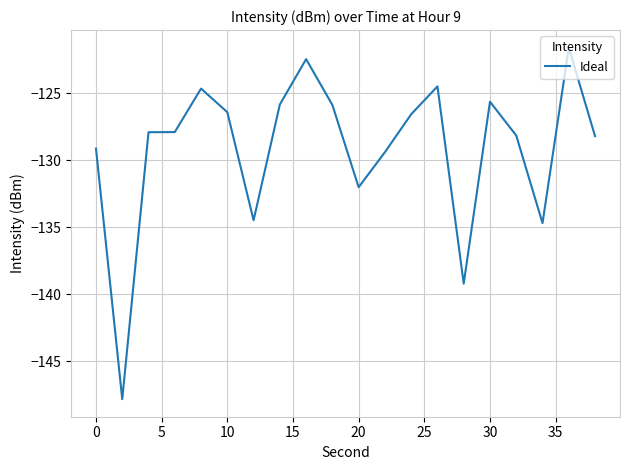

What is the smallest value displayed?

-147.8